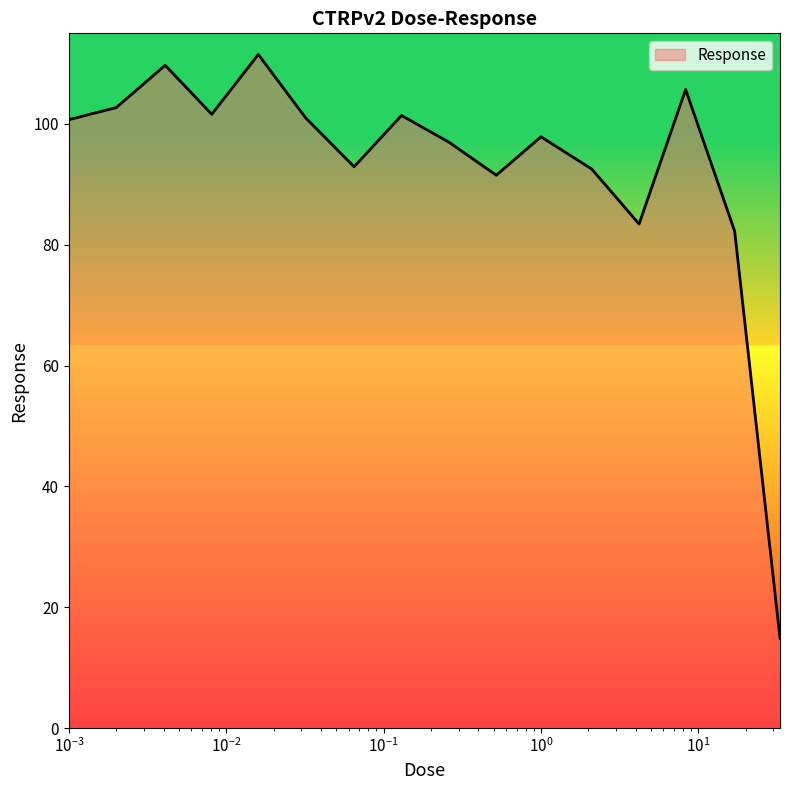

What is the maximum value shown in the chart?

111.5